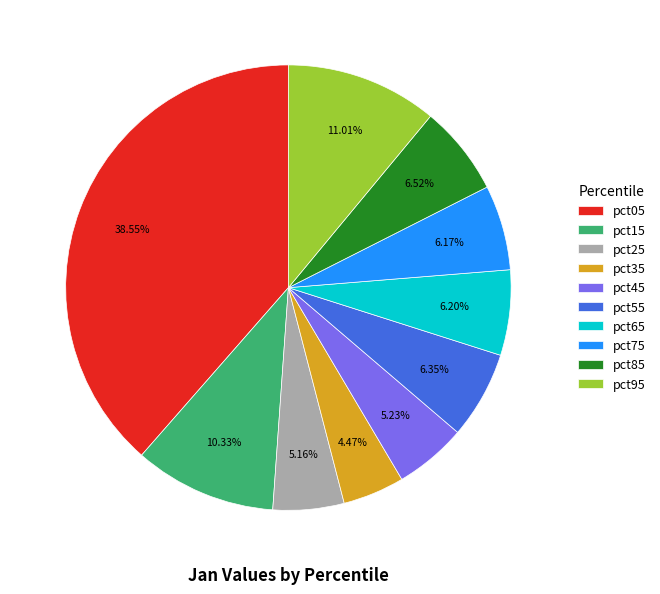

What percentage is the pct95 slice, to the nearest percent?

11%